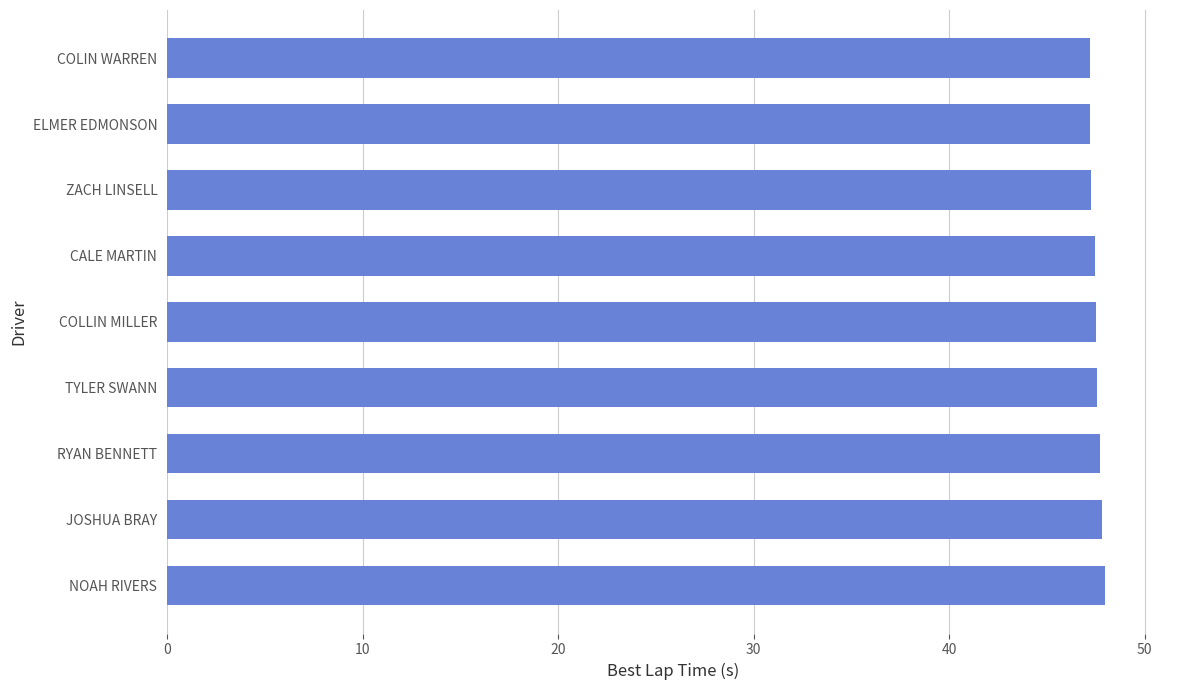

Approximately how many times larger is the value at RYAN BENNETT compared to ZACH LINSELL?

1.0